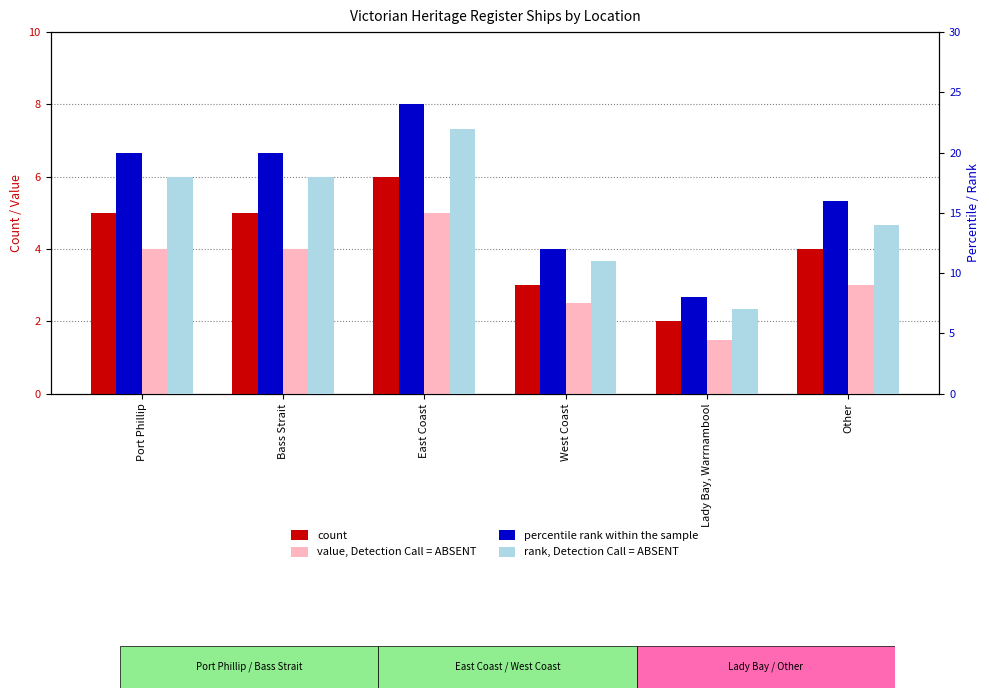

Which series has the widest spread of values?

percentile rank within the sample